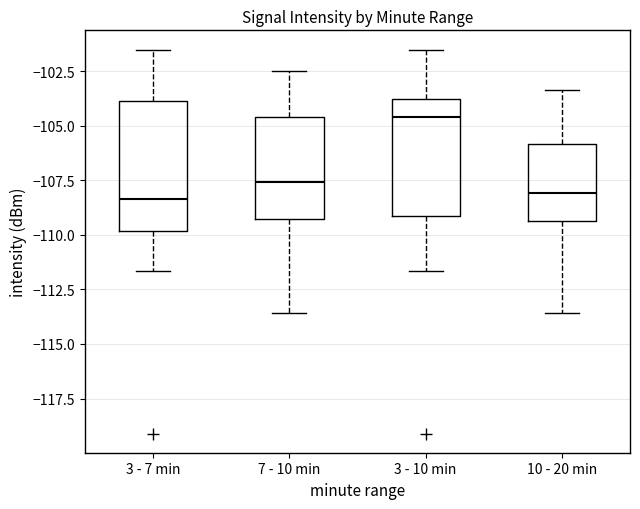

Where does the median line of the box for 10 - 20 min sit on the y-axis? The values are not printed on the chart, so give them approximately, as read against the axis.

-108.0